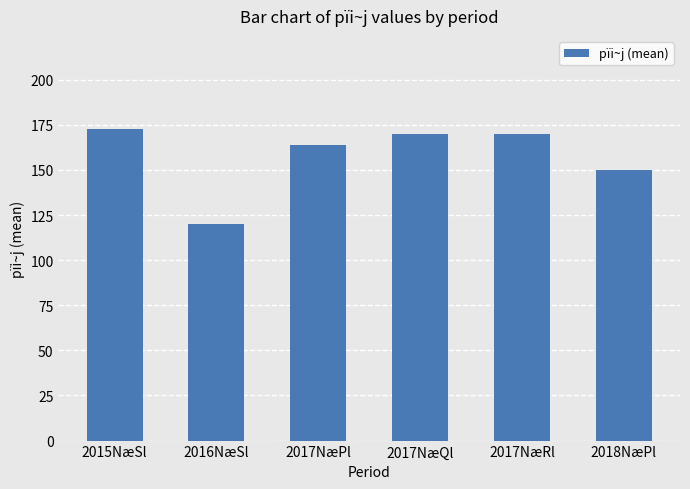

What is the label of the 3rd bar from the left?

2017NæPl